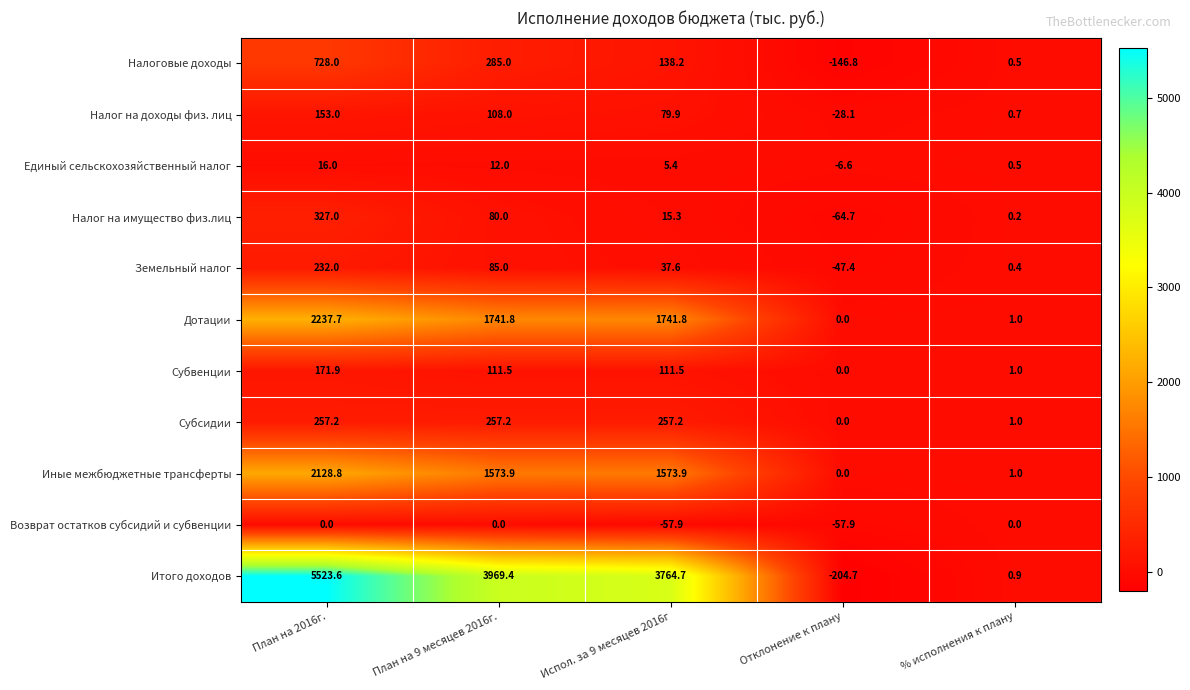

At which label does Земельный налог reach its peak?

План на 2016г.